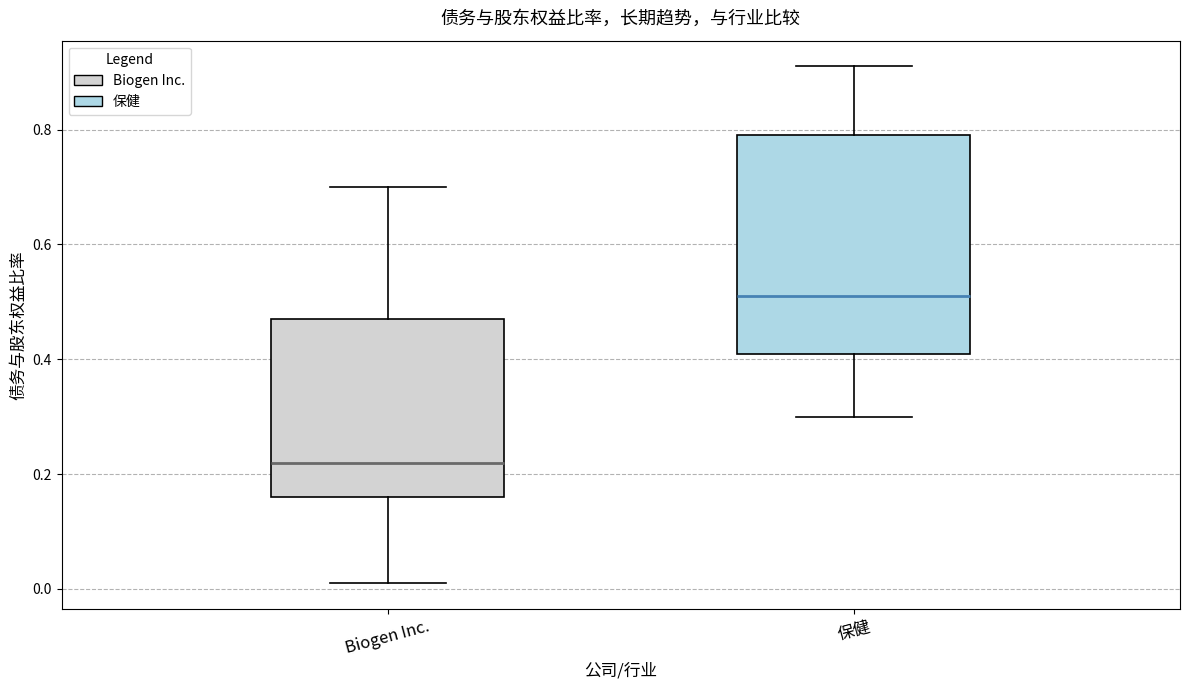

Where does the upper whisker of the box for 保健 end on the y-axis? The values are not printed on the chart, so give them approximately, as read against the axis.

0.92